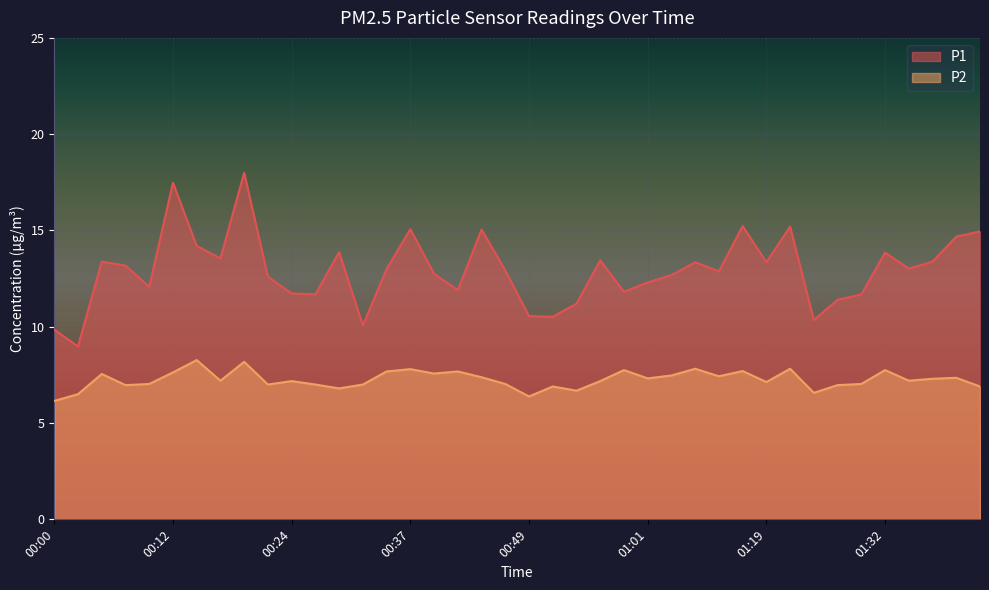

At which category does P1 reach its first local peak?

00:05